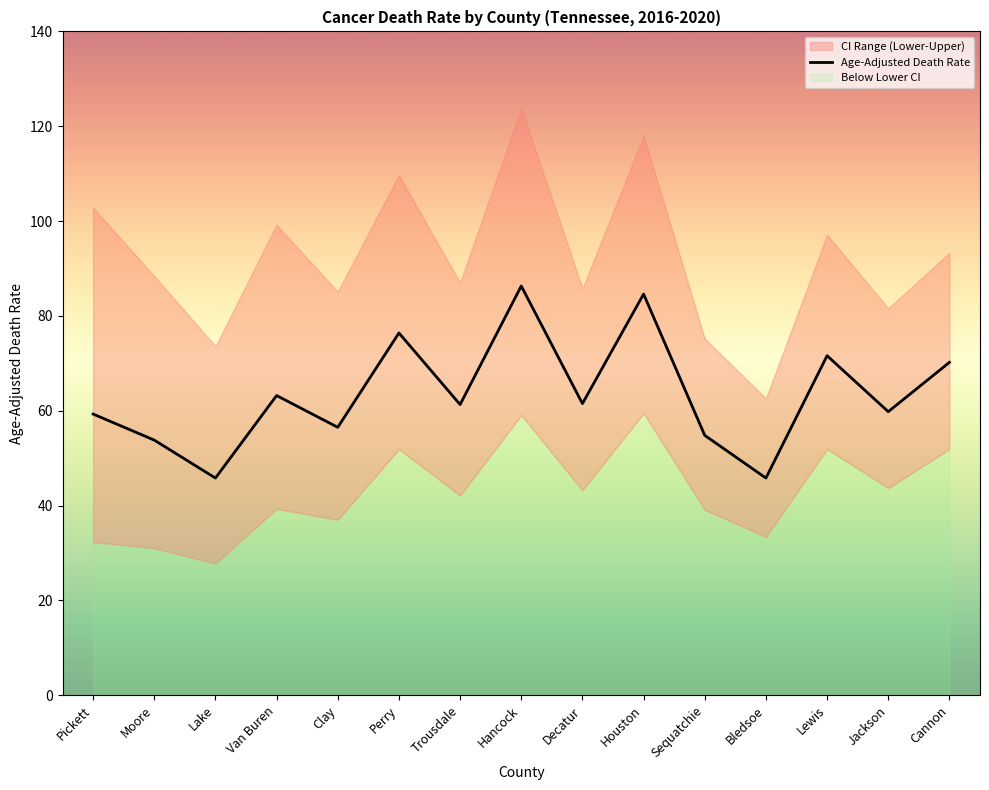

How many values are below 61?

7